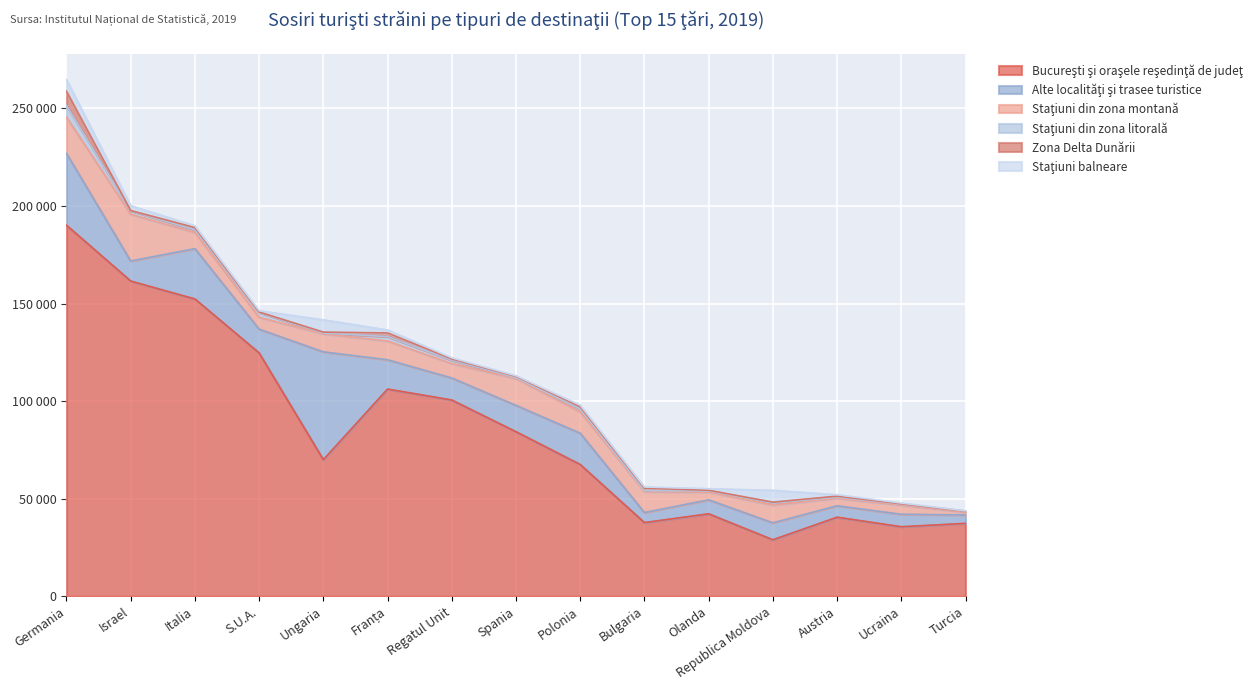

Rank the categories by Zona Delta Dunării value from highest to lowest.

Germania, Franța, Bulgaria, Italia, Polonia, Regatul Unit, Spania, Austria, Ungaria, Republica Moldova, Olanda, S.U.A., Ucraina, Israel, Turcia